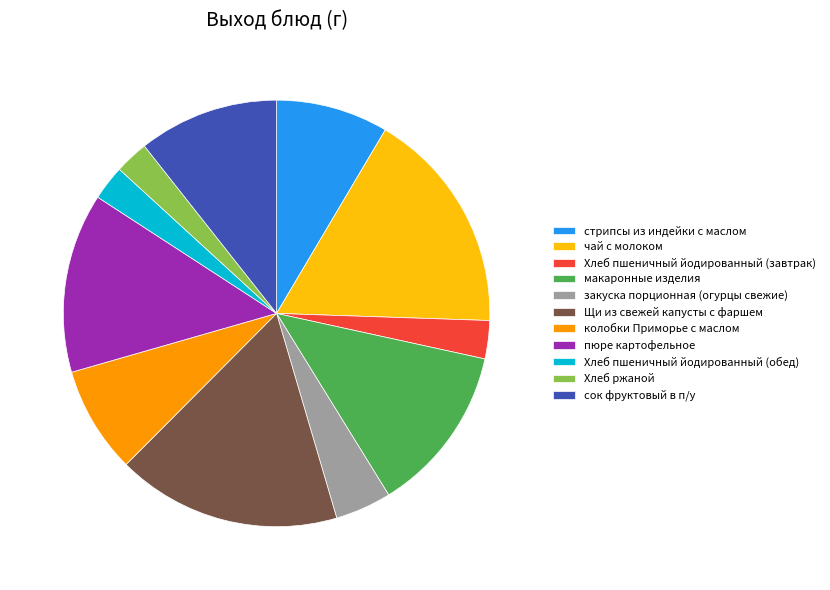

How many segments does this pie chart have?

11